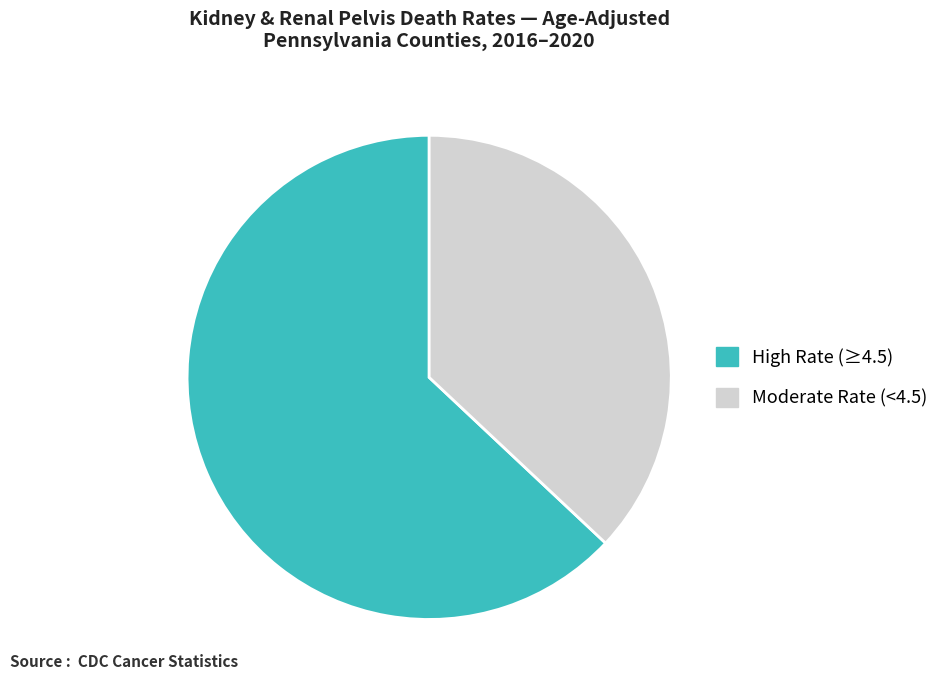

Is it true that Moderate Rate (<4.5) is 37% of the pie?

True